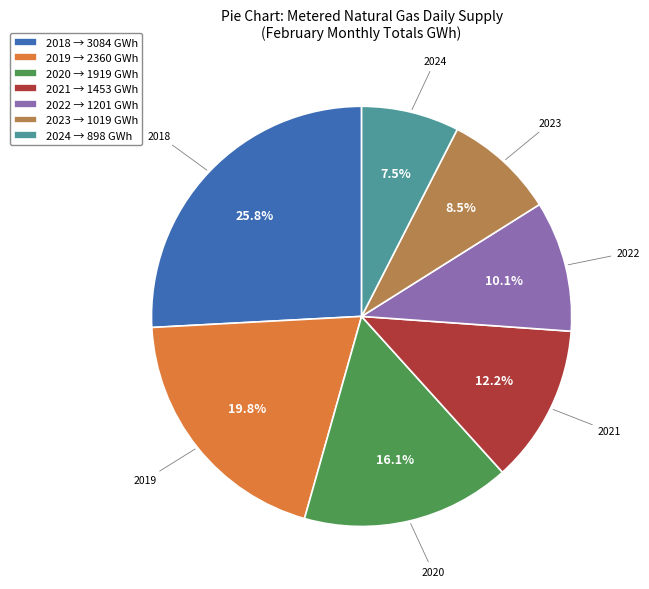

What portion of the pie excludes 2021 → 1453 GWh?

87.8%